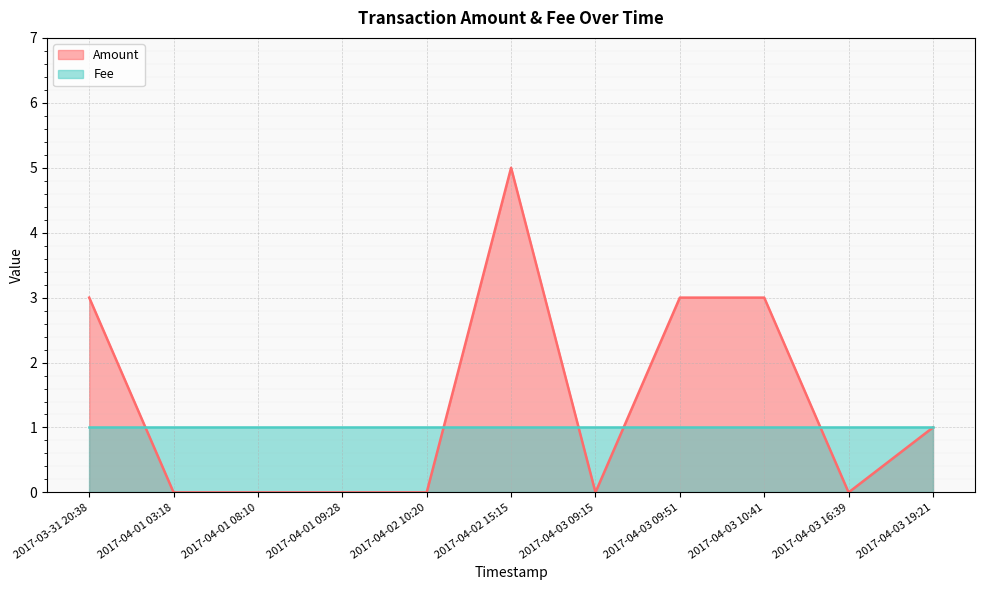

Between 2017-04-03 09:51 and 2017-04-01 08:10, which is larger?

2017-04-03 09:51